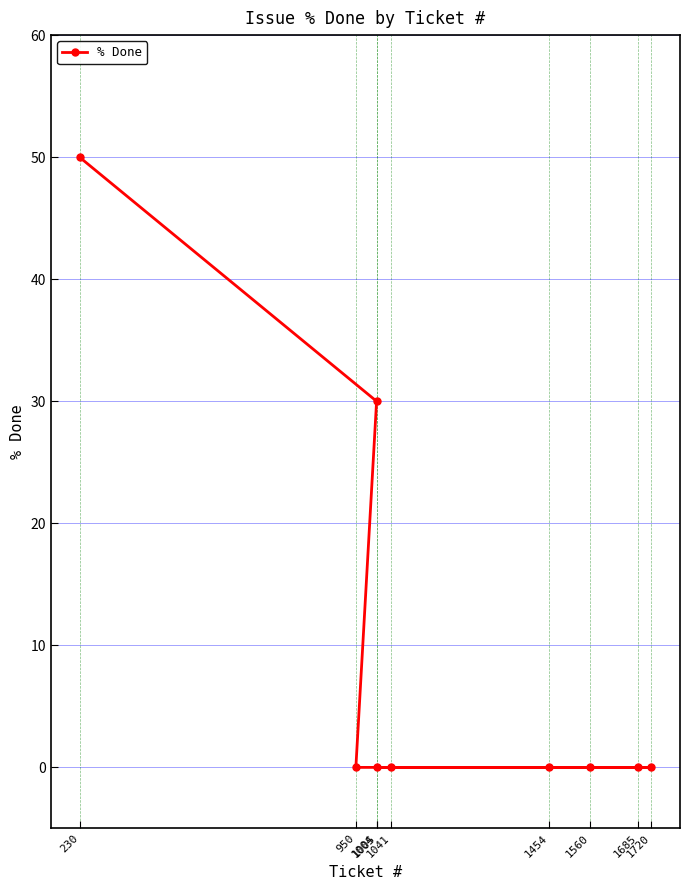

What is the greatest value displayed?

50